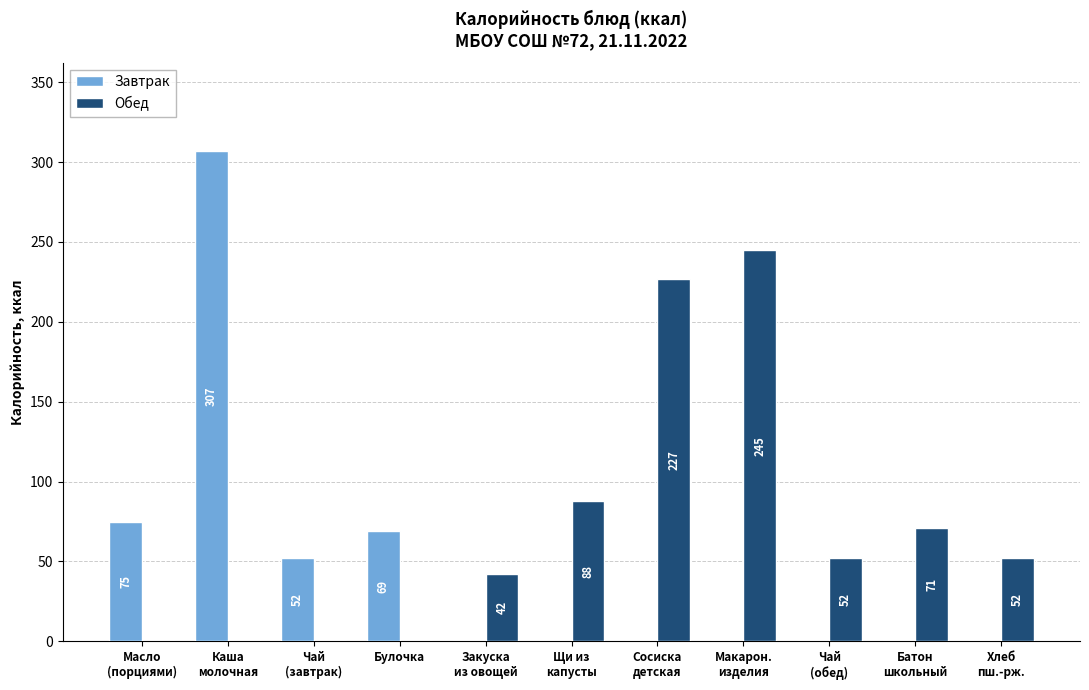

Which series has the largest total across all categories?

Обед